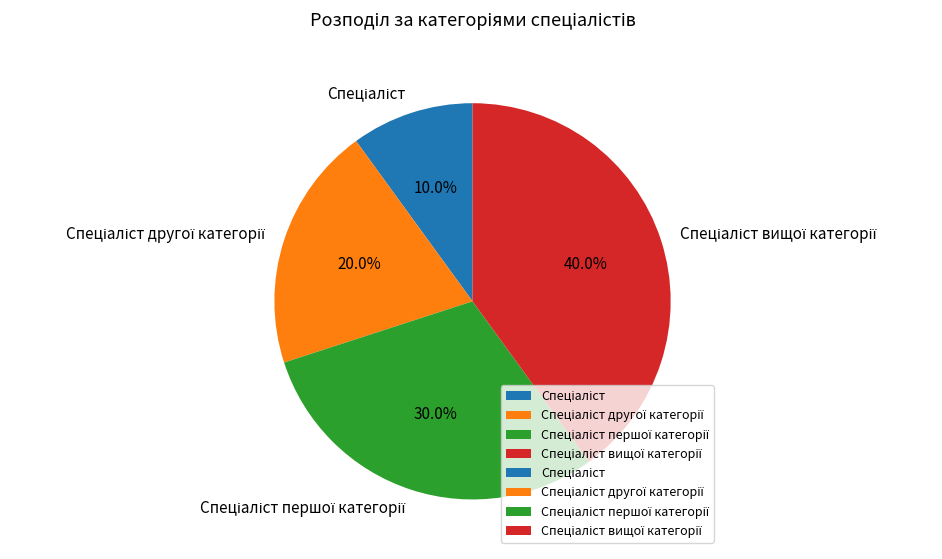

Count the number of slices in the pie.

4